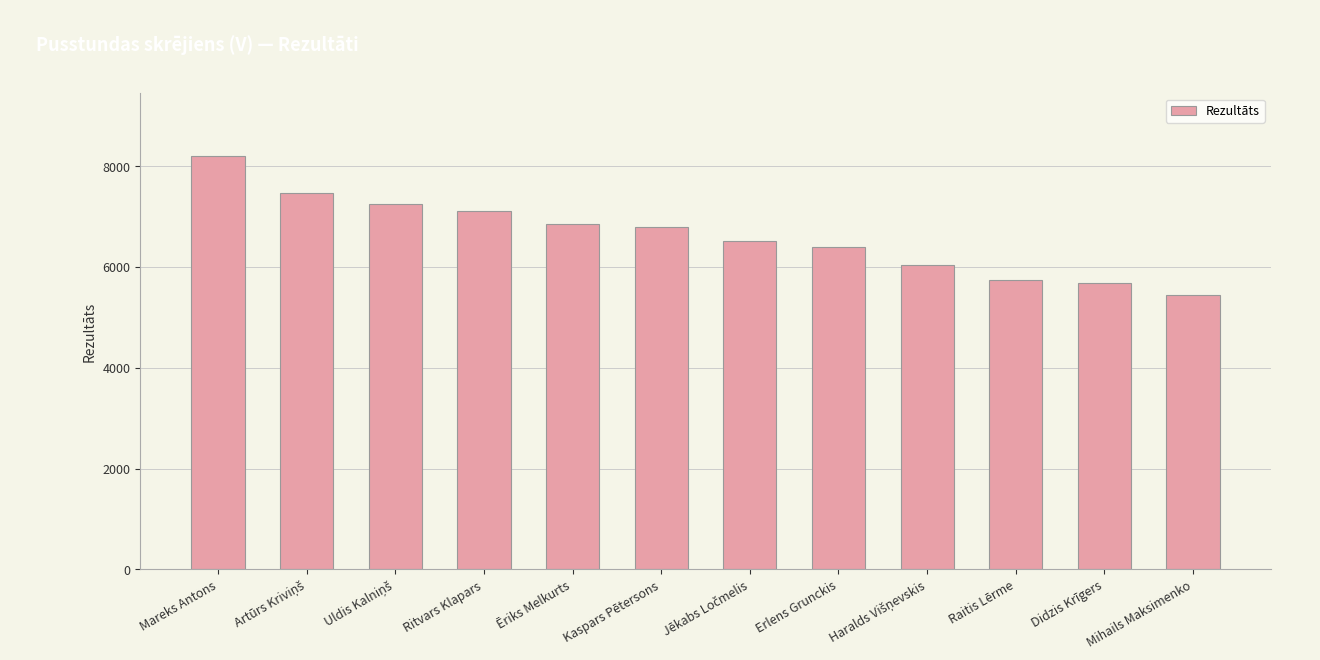

What is the label of the 8th bar from the right?

Ēriks Melkurts